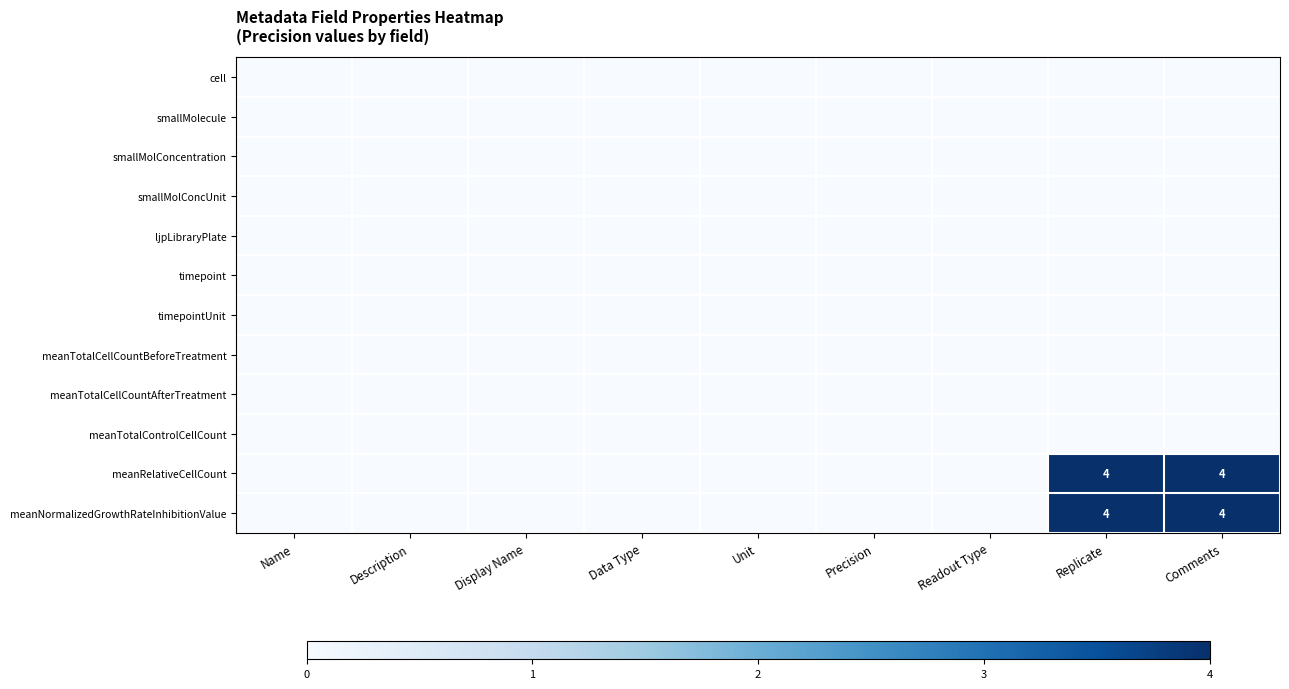

Rank the categories by timepointUnit value from highest to lowest.

Name, Description, Display Name, Data Type, Unit, Precision, Readout Type, Replicate, Comments